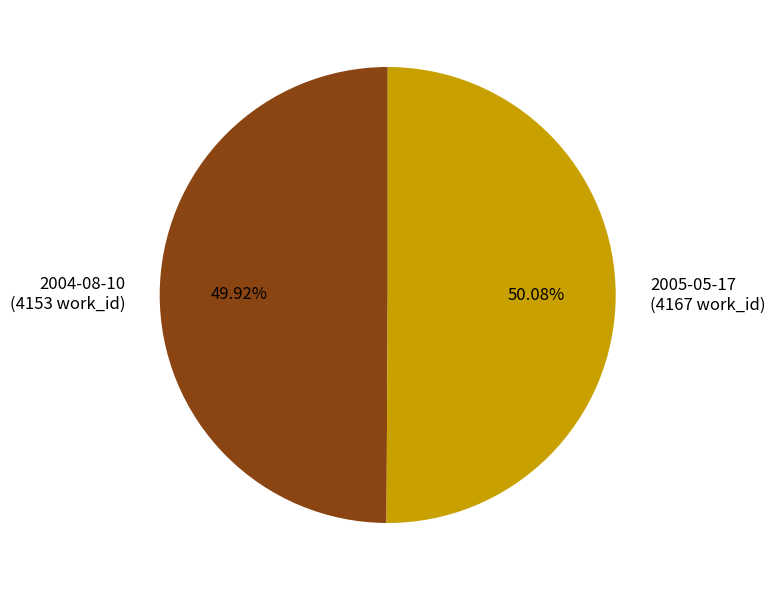

Is there a majority slice in this chart?

Yes